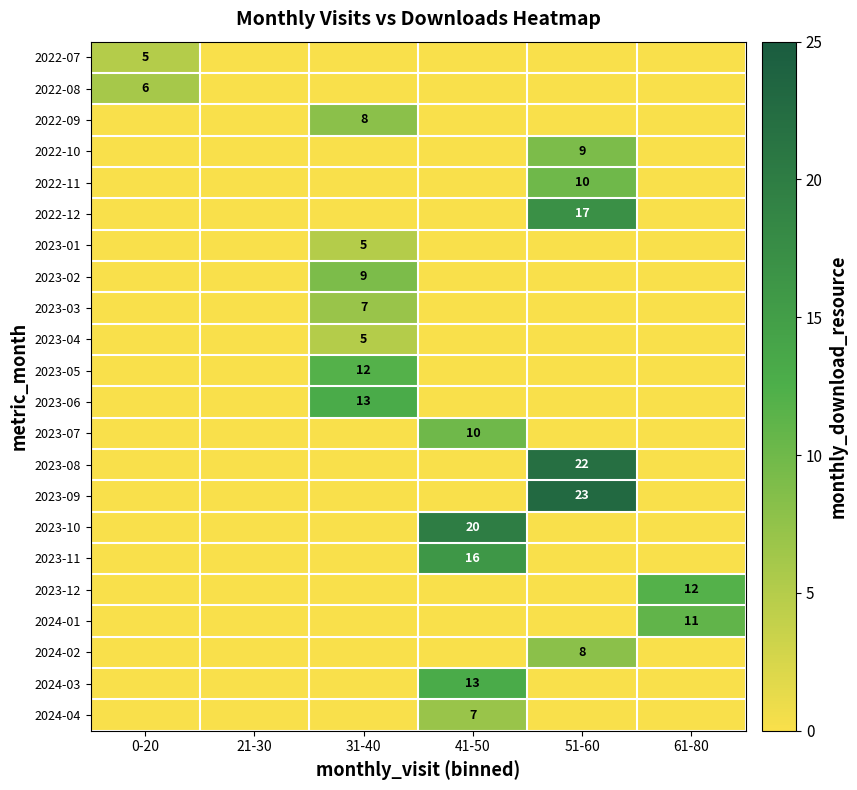

The 2023-12 series shows 5 at 61-80. True or false?

False